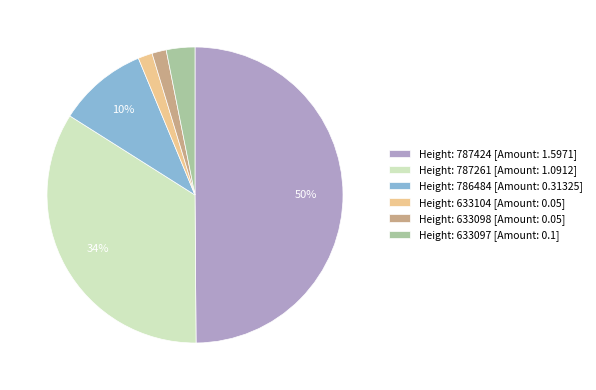

Count the number of slices in the pie.

6